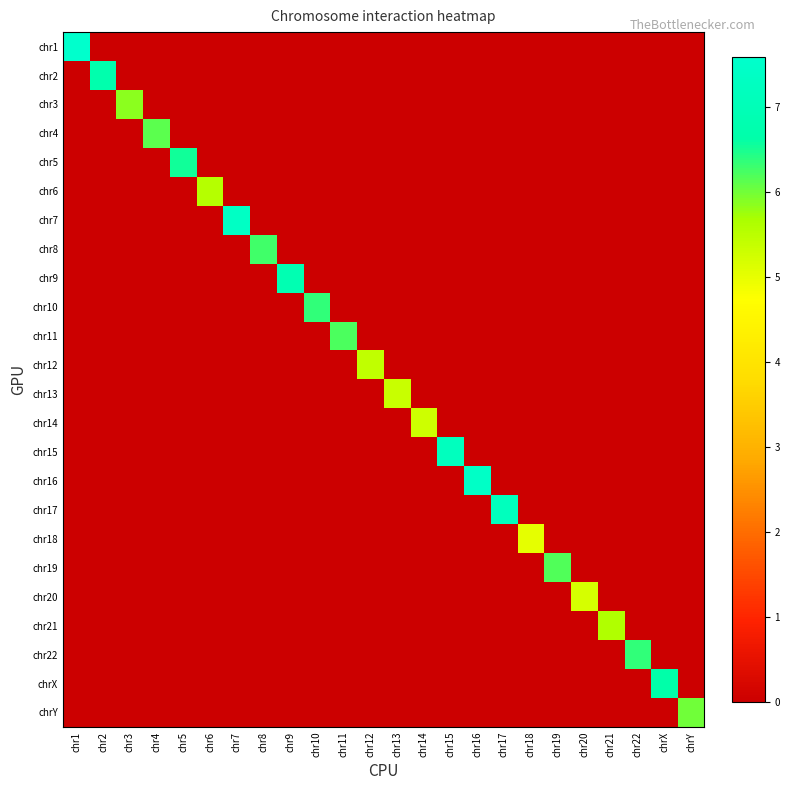

What is the total value across all series at chr8?

6.3